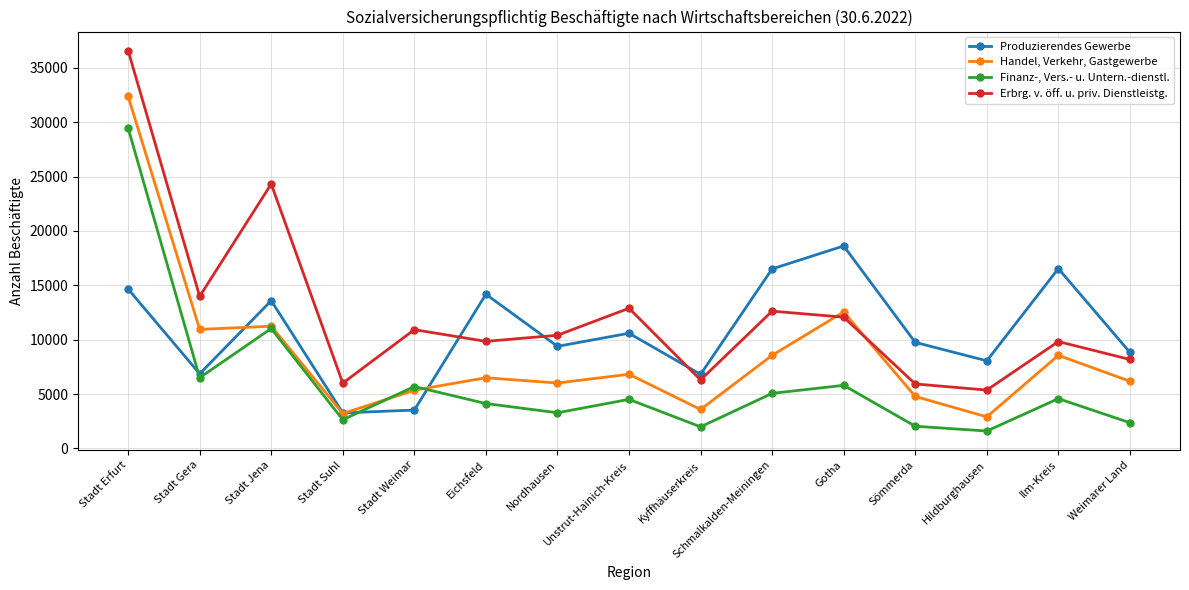

Which series changed the most between Stadt Jena and Nordhausen?

Erbrg. v. öff. u. priv. Dienstleistg.